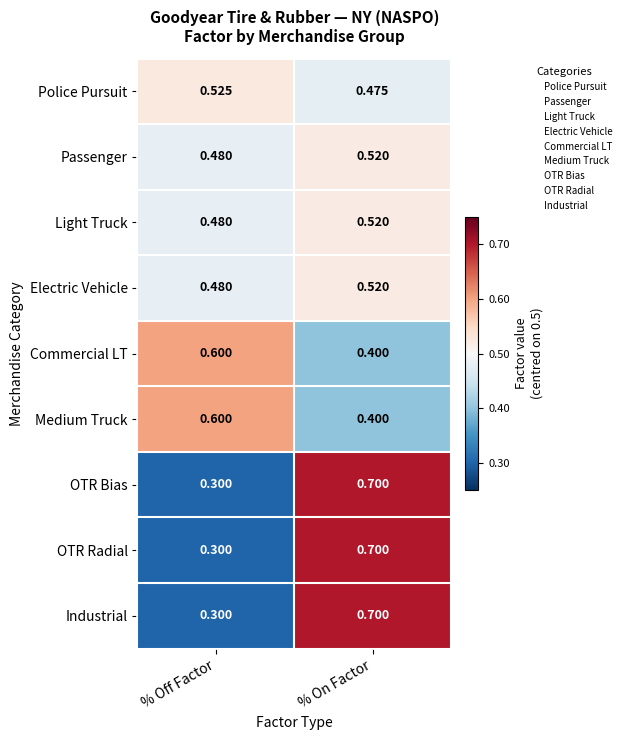

Which category has the highest value in the Commercial LT series?

% Off Factor